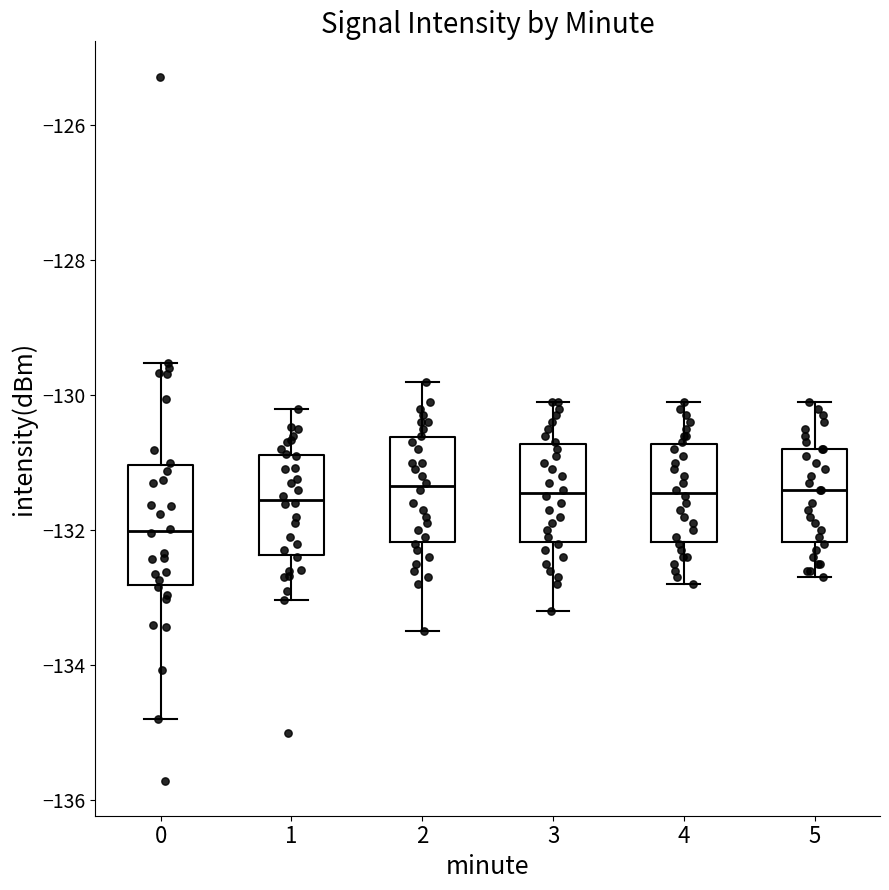

Where is the lower edge of the box at x = 4 on the y-axis? The values are not printed on the chart, so give them approximately, as read against the axis.

-132.2